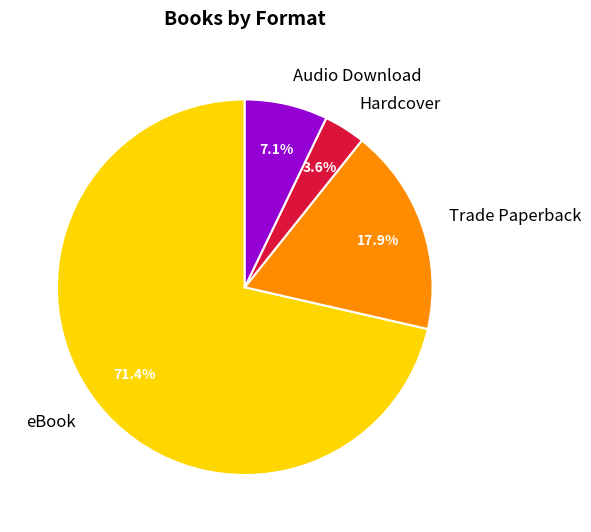

To the nearest percent, what is the difference between the largest and smallest slice percentages?

68%